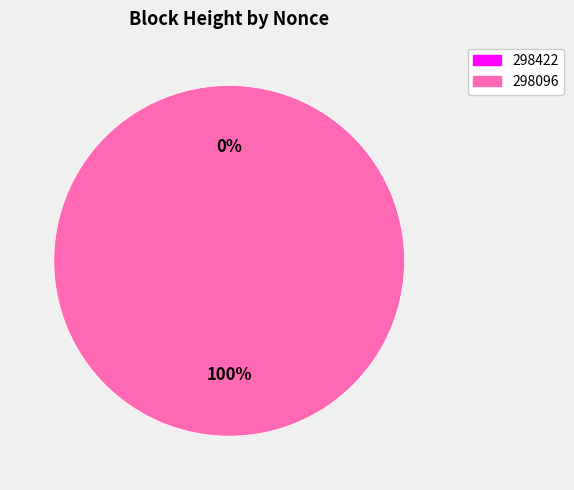

What is the change in value from 298422 to 298096?

+6697